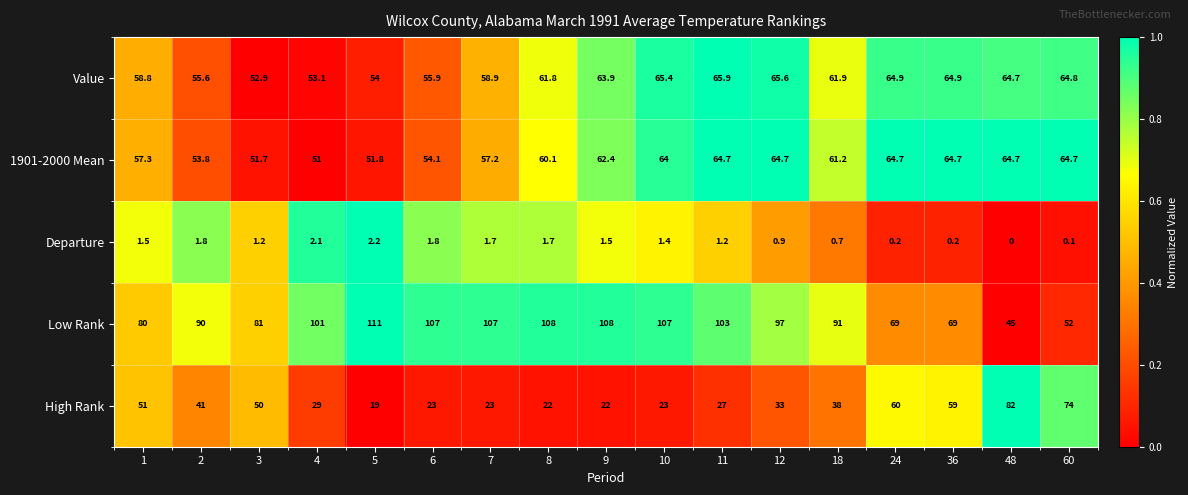

Which series has the widest spread of values?

Low Rank